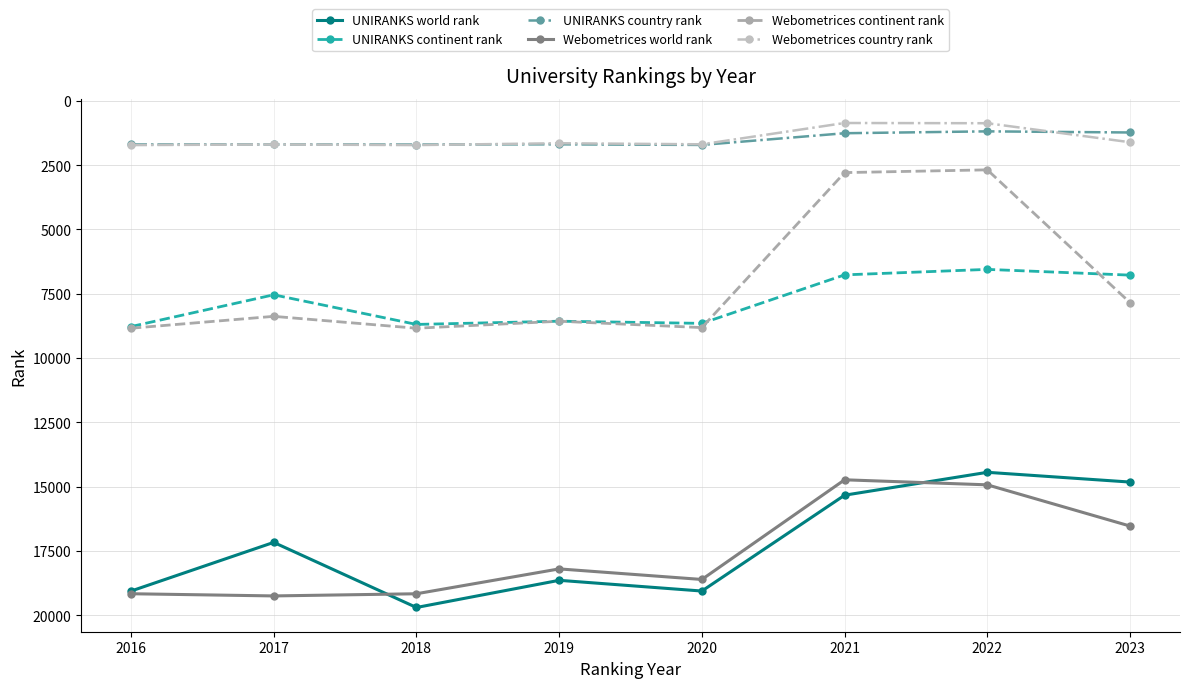

What is the maximum value shown in the chart?

19704